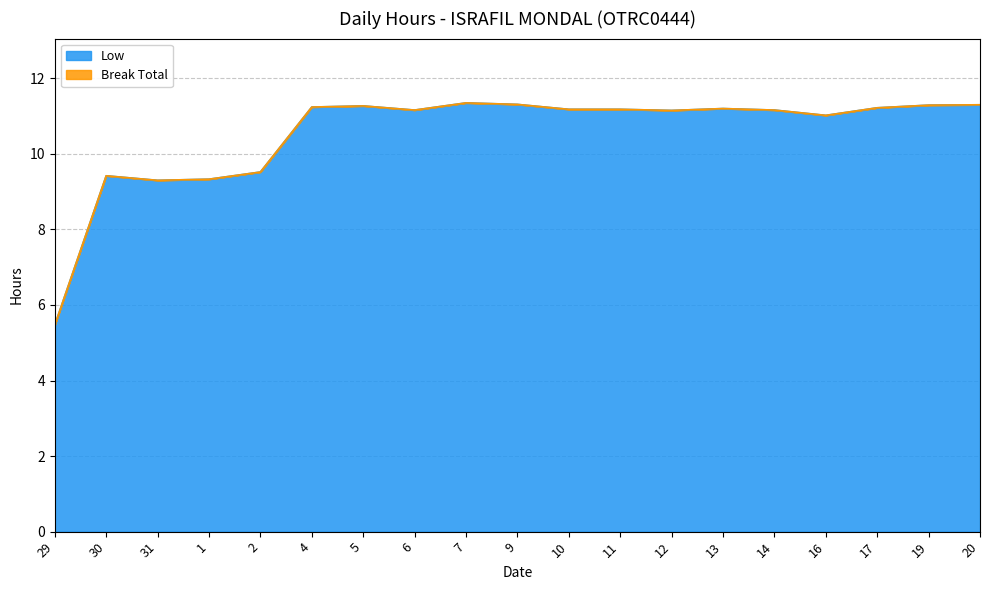

Is it true that the value at 13 is 11.2?

True